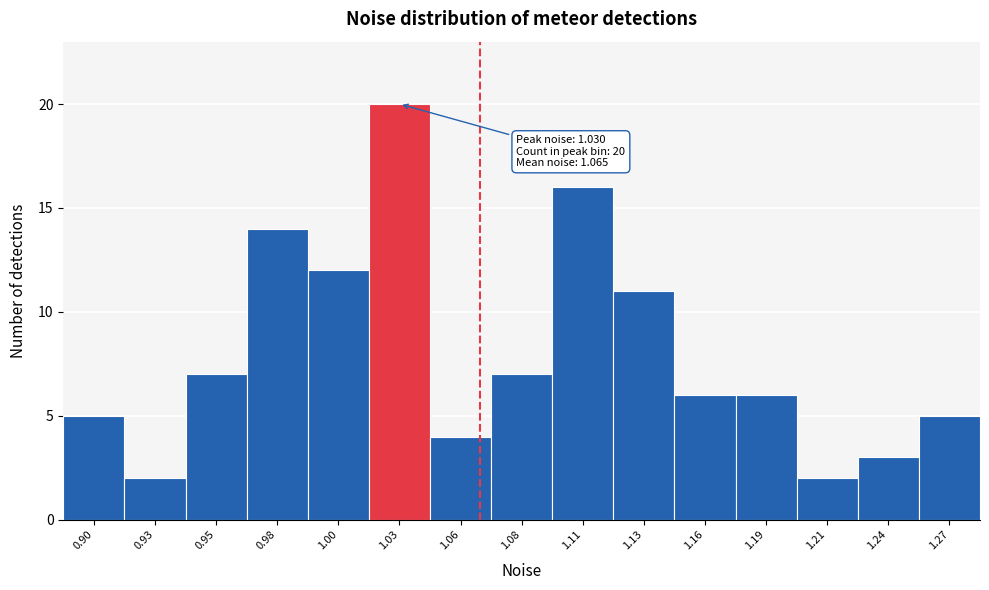

Reading right to left, list all the values displayed in this chart.

5	3	2	6	6	11	16	7	4	20	12	14	7	2	5